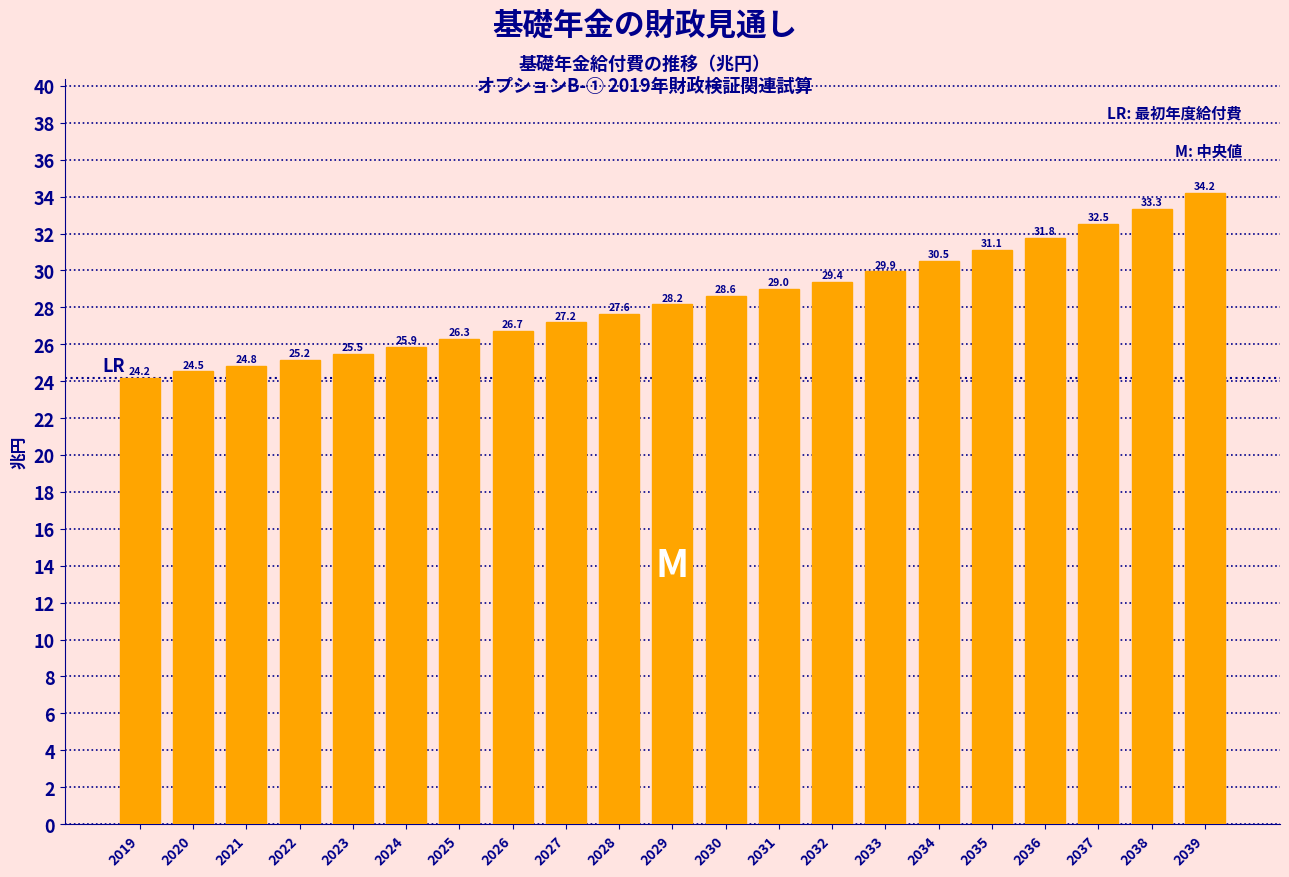

Reading left to right, extract all data points from this chart.

24.2	24.5	24.8	25.2	25.5	25.9	26.3	26.7	27.2	27.6	28.2	28.6	29.0	29.4	29.9	30.5	31.1	31.8	32.5	33.3	34.2